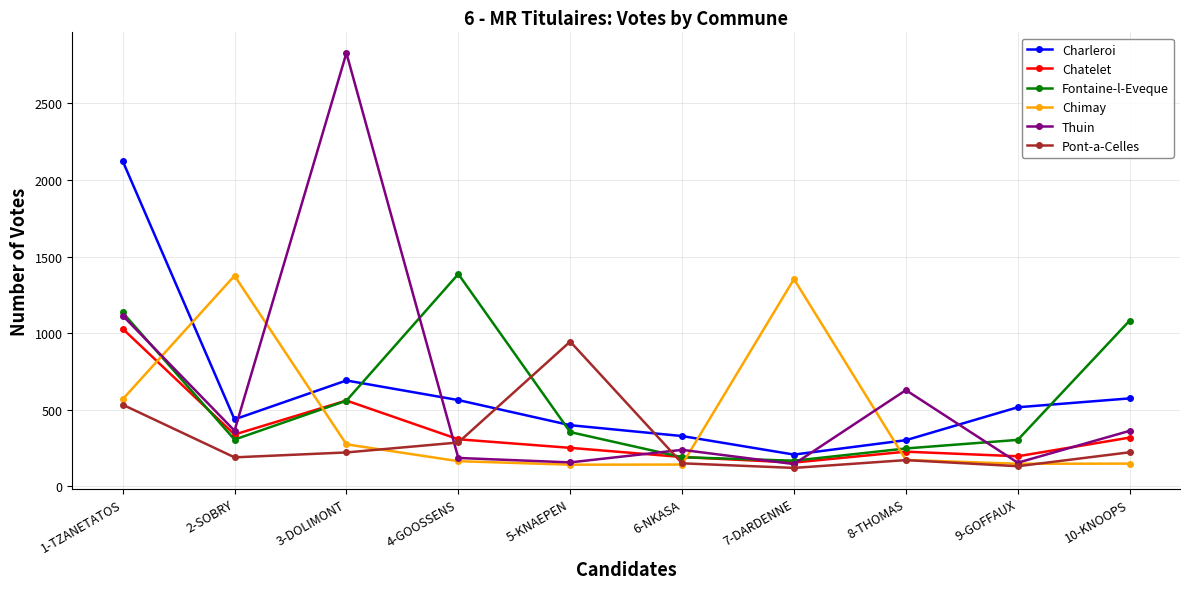

What is the lowest value of the Chimay series?

141